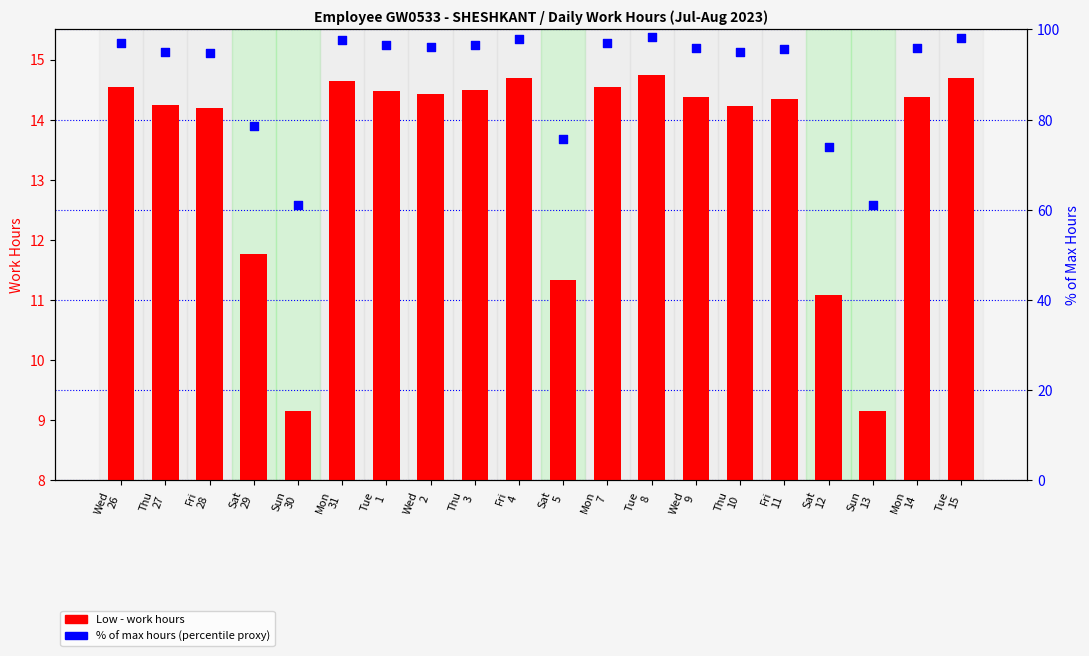

Which series has the largest total across all categories?

% of max hours (percentile proxy)